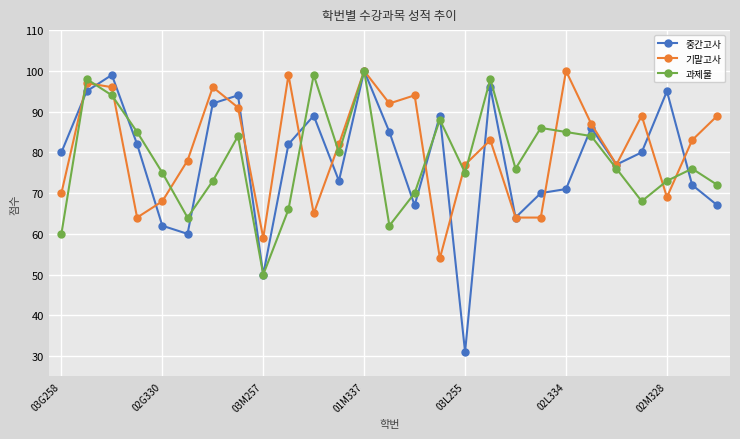

What is the greatest value displayed?

100